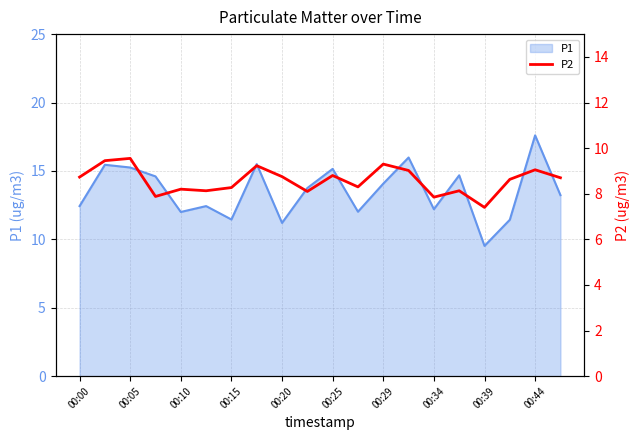

Reading left to right, list all the values displayed in this chart.

8.7	9.4	9.6	7.9	8.2	8.1	8.3	9.2	8.8	8.1	8.8	8.3	9.3	9.0	7.8	8.1	7.4	8.6	9.1	8.7